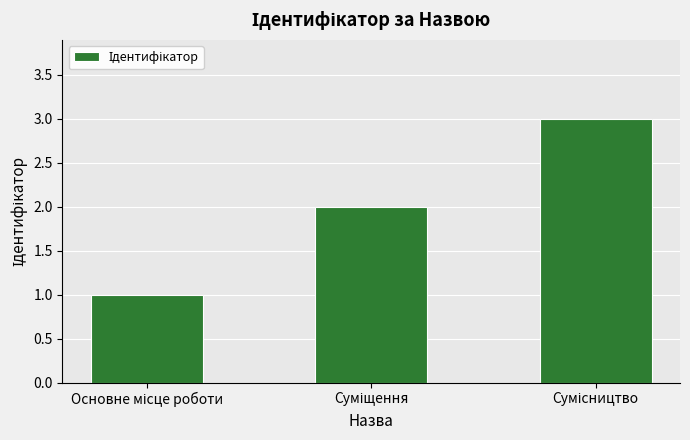

What is the greatest value displayed?

3